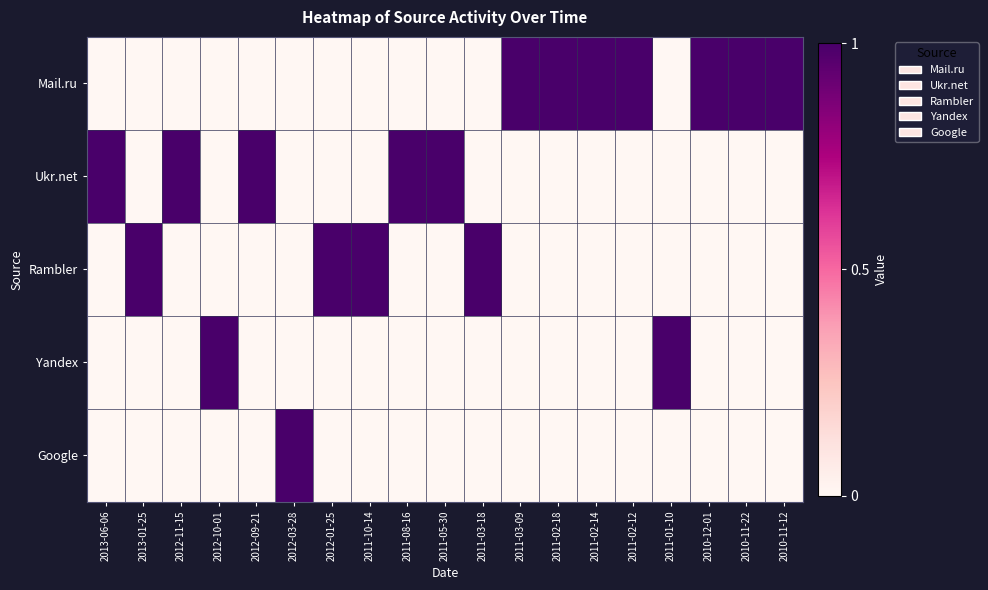

At which category is the sum across all series the highest?

2013-06-06